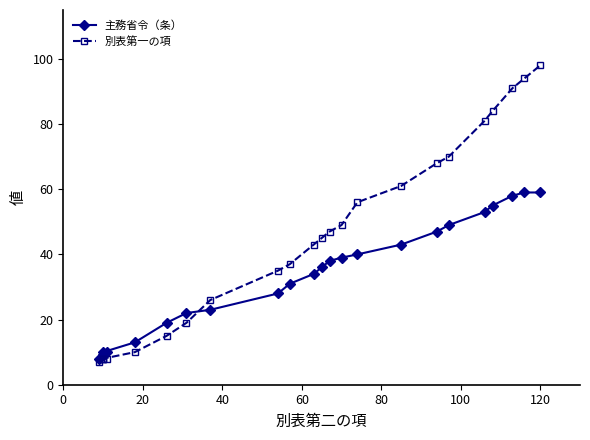

Reading left to right, list all the values displayed in this chart.

主務省令（条）: 8	9	10	9	10	13	19	22	23	28	31	34	36	38	39	40	43	47	49	53	55	58	59	59
別表第一の項: 7	8	8	8	8	10	15	19	26	35	37	43	45	47	49	56	61	68	70	81	84	91	94	98